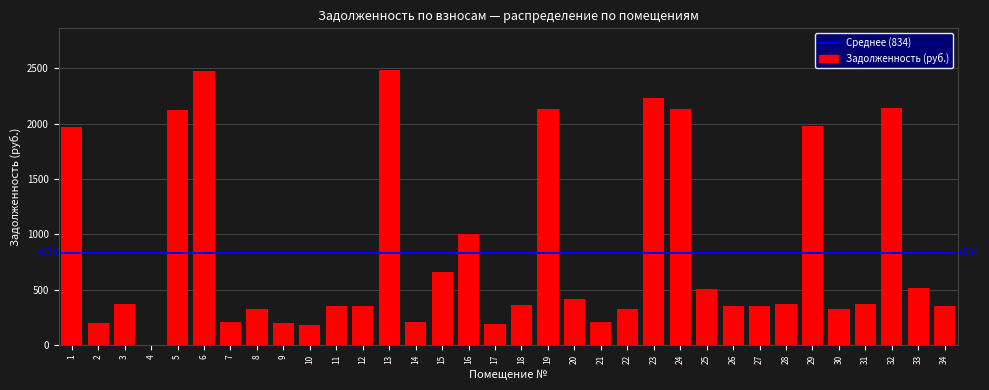

What is the sum of all values?

28367.4